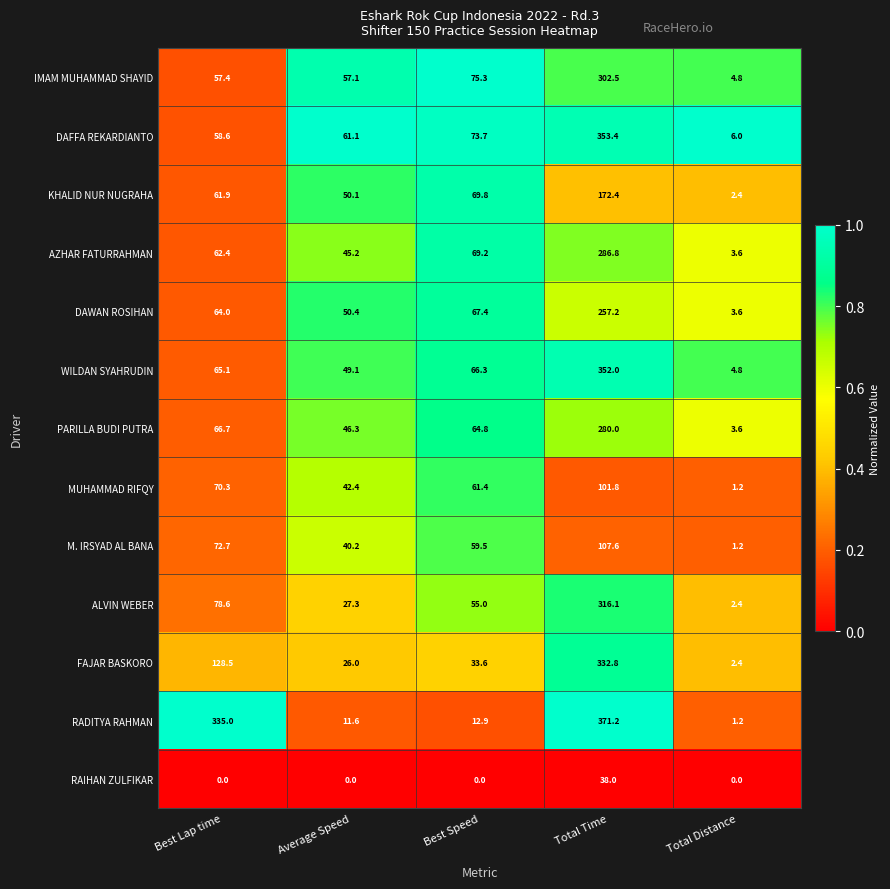

Which label corresponds to the largest value in the chart?

Total Time